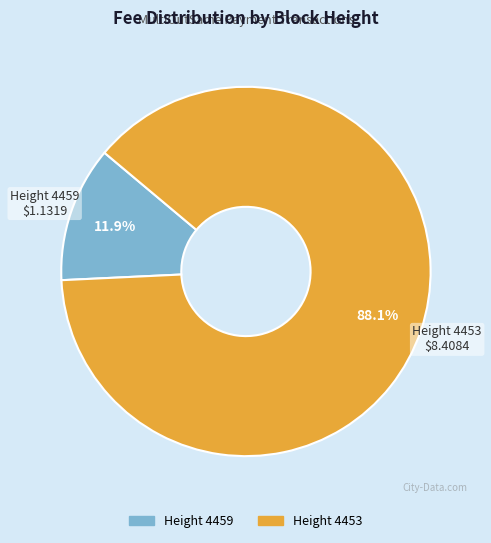

Is there a majority slice in this chart?

Yes